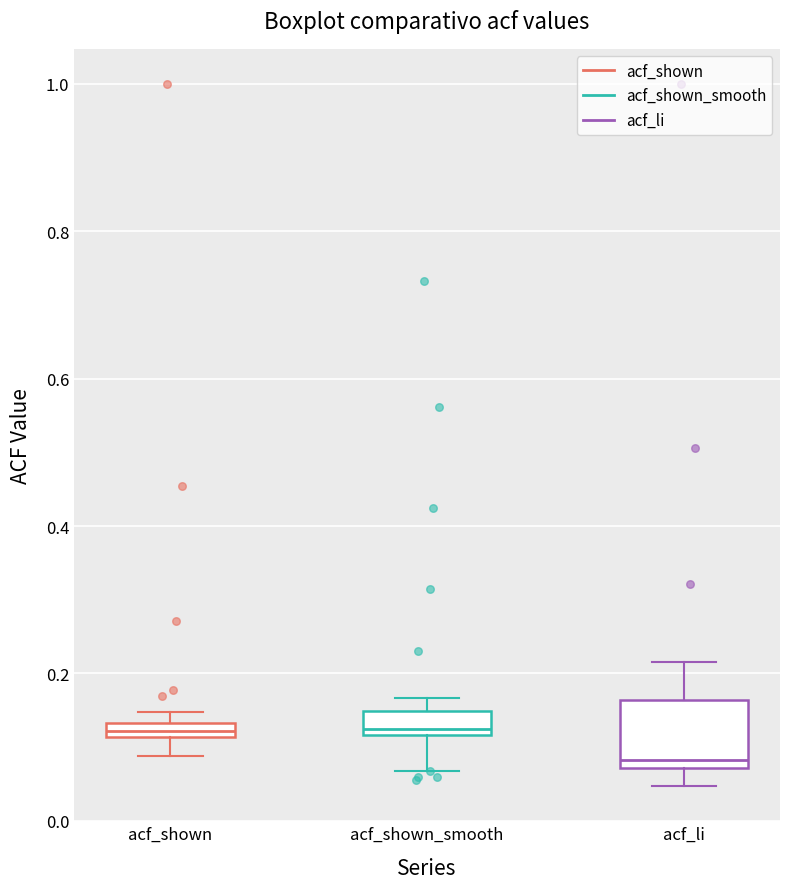

Where does the lower whisker of the box for acf_shown_smooth end on the y-axis? The values are not printed on the chart, so give them approximately, as read against the axis.

0.06